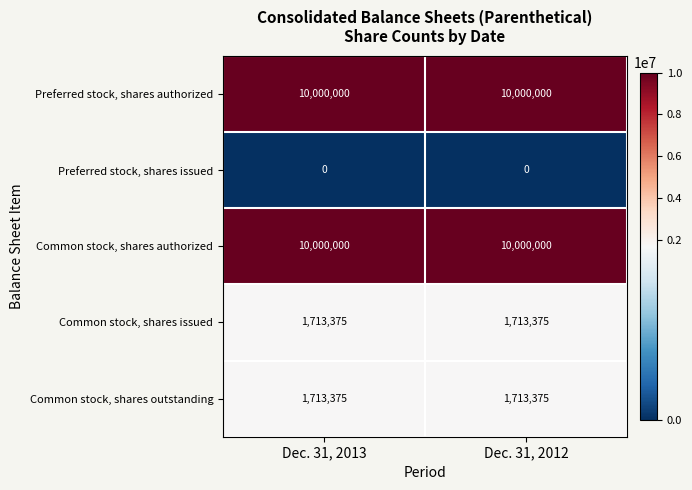

What is the greatest value displayed?

10000000